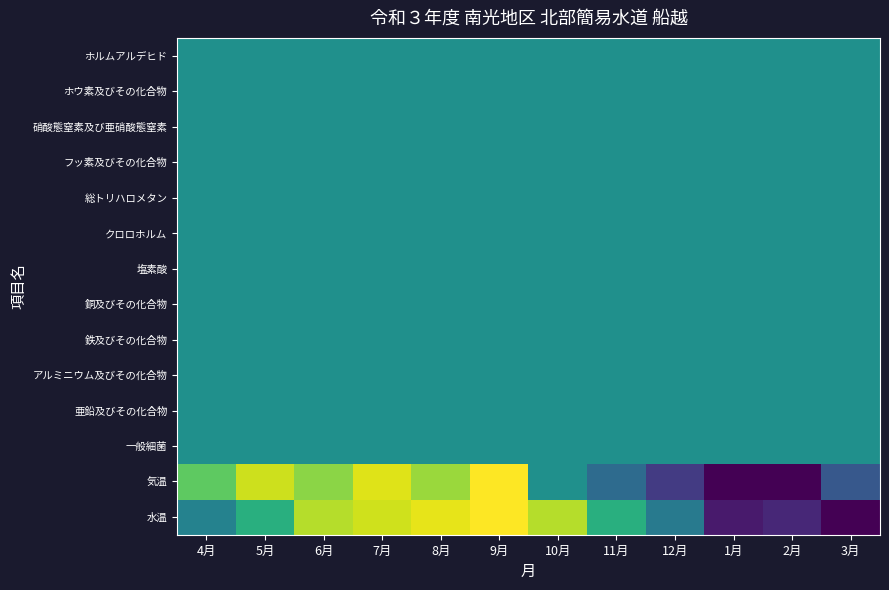

Reading left to right, extract all data points from this chart.

水温: 4月=0.4	5月=0.6	6月=0.9	7月=0.9	8月=1.0	9月=1.0	10月=0.9	11月=0.6	12月=0.4	1月=0.1	2月=0.1	3月=0.0
気温: 4月=0.8	5月=0.9	6月=0.8	7月=0.9	8月=0.8	9月=1.0	10月=0.5	11月=0.3	12月=0.2	1月=0.0	2月=0.0	3月=0.3
一般細菌: 4月=0.5	5月=0.5	6月=0.5	7月=0.5	8月=0.5	9月=0.5	10月=0.5	11月=0.5	12月=0.5	1月=0.5	2月=0.5	3月=0.5
亜鉛及びその化合物: 4月=0.5	5月=0.5	6月=0.5	7月=0.5	8月=0.5	9月=0.5	10月=0.5	11月=0.5	12月=0.5	1月=0.5	2月=0.5	3月=0.5
アルミニウム及びその化合物: 4月=0.5	5月=0.5	6月=0.5	7月=0.5	8月=0.5	9月=0.5	10月=0.5	11月=0.5	12月=0.5	1月=0.5	2月=0.5	3月=0.5
鉄及びその化合物: 4月=0.5	5月=0.5	6月=0.5	7月=0.5	8月=0.5	9月=0.5	10月=0.5	11月=0.5	12月=0.5	1月=0.5	2月=0.5	3月=0.5
銅及びその化合物: 4月=0.5	5月=0.5	6月=0.5	7月=0.5	8月=0.5	9月=0.5	10月=0.5	11月=0.5	12月=0.5	1月=0.5	2月=0.5	3月=0.5
塩素酸: 4月=0.5	5月=0.5	6月=0.5	7月=0.5	8月=0.5	9月=0.5	10月=0.5	11月=0.5	12月=0.5	1月=0.5	2月=0.5	3月=0.5
クロロホルム: 4月=0.5	5月=0.5	6月=0.5	7月=0.5	8月=0.5	9月=0.5	10月=0.5	11月=0.5	12月=0.5	1月=0.5	2月=0.5	3月=0.5
総トリハロメタン: 4月=0.5	5月=0.5	6月=0.5	7月=0.5	8月=0.5	9月=0.5	10月=0.5	11月=0.5	12月=0.5	1月=0.5	2月=0.5	3月=0.5
フッ素及びその化合物: 4月=0.5	5月=0.5	6月=0.5	7月=0.5	8月=0.5	9月=0.5	10月=0.5	11月=0.5	12月=0.5	1月=0.5	2月=0.5	3月=0.5
硝酸態窒素及び亜硝酸態窒素: 4月=0.5	5月=0.5	6月=0.5	7月=0.5	8月=0.5	9月=0.5	10月=0.5	11月=0.5	12月=0.5	1月=0.5	2月=0.5	3月=0.5
ホウ素及びその化合物: 4月=0.5	5月=0.5	6月=0.5	7月=0.5	8月=0.5	9月=0.5	10月=0.5	11月=0.5	12月=0.5	1月=0.5	2月=0.5	3月=0.5
ホルムアルデヒド: 4月=0.5	5月=0.5	6月=0.5	7月=0.5	8月=0.5	9月=0.5	10月=0.5	11月=0.5	12月=0.5	1月=0.5	2月=0.5	3月=0.5